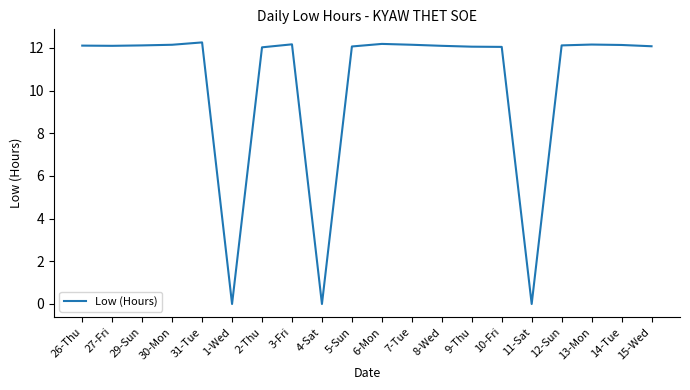

What position from the right is 5-Sun?

11